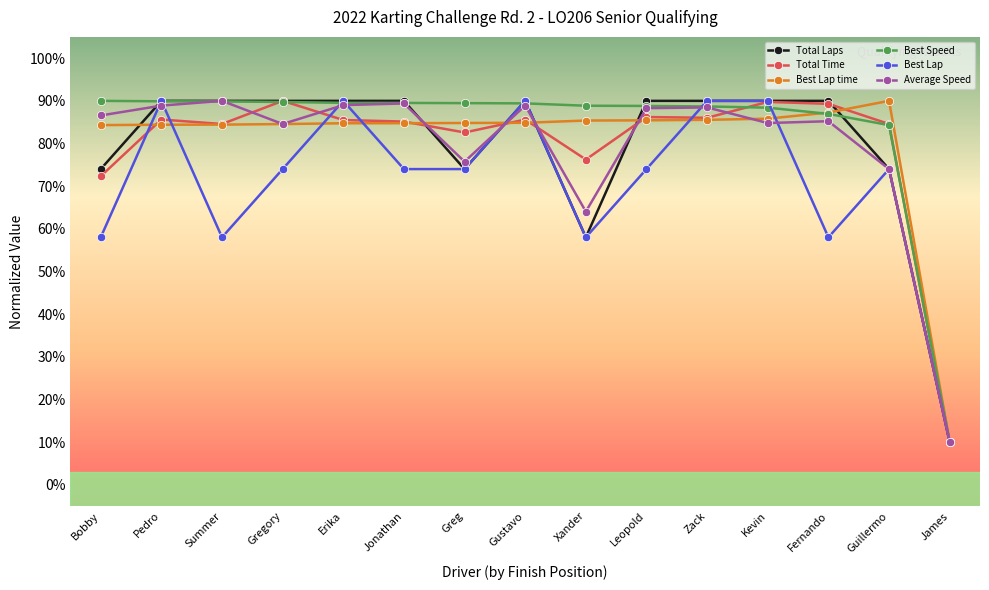

What position from the left is Zack?

11